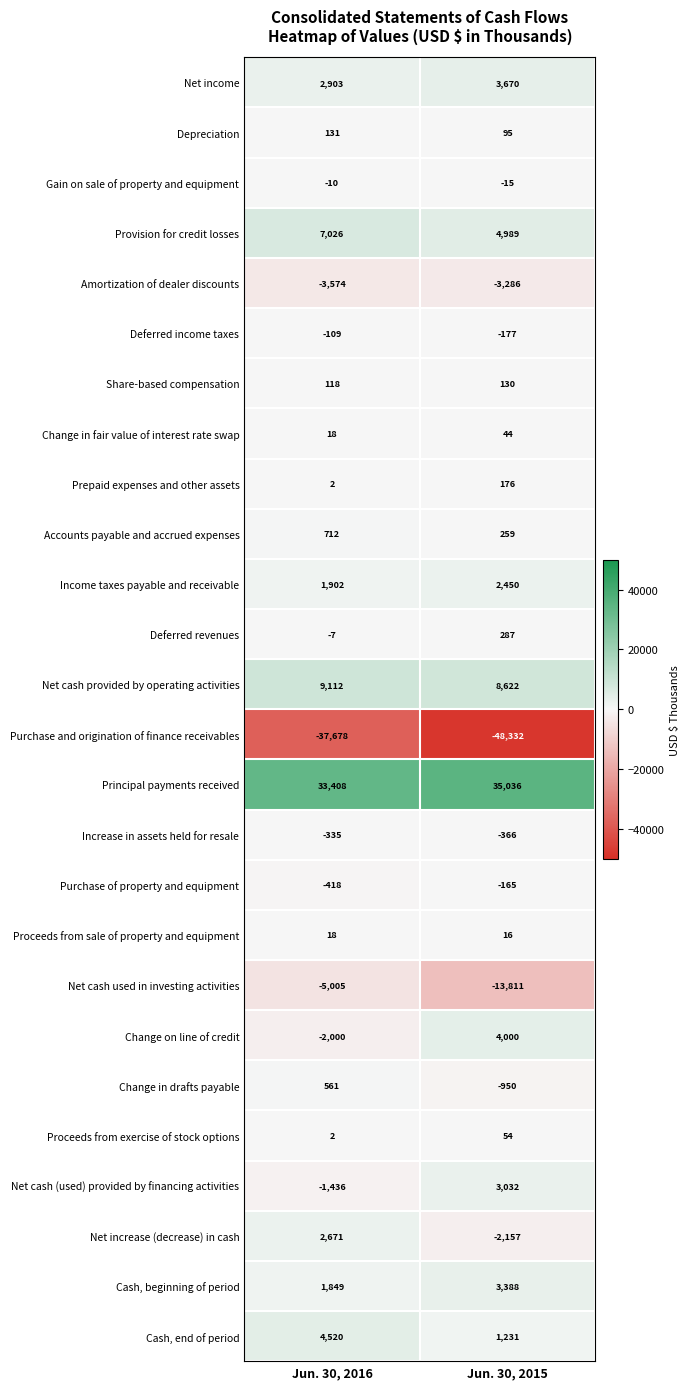

Where is Change in drafts payable nearest to the value -194?

Jun. 30, 2016